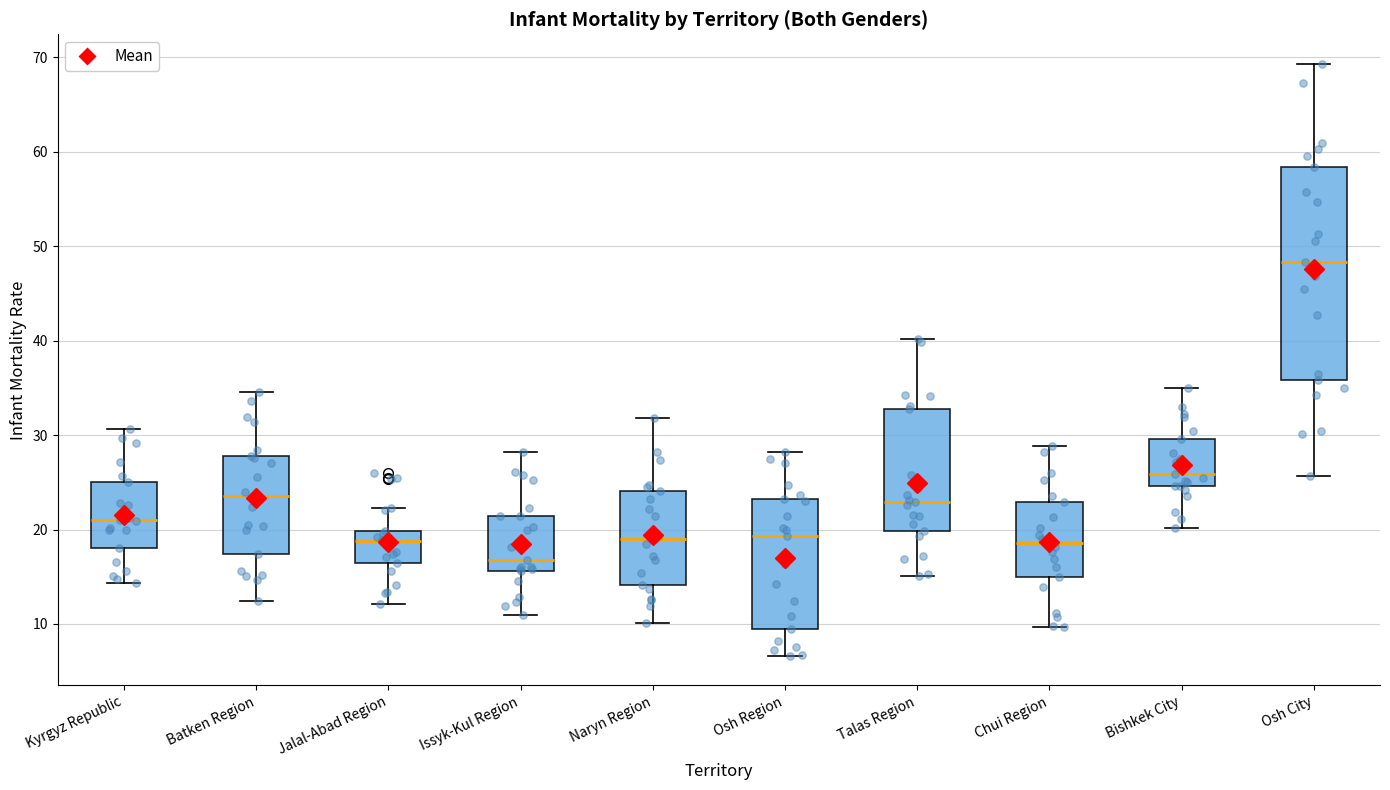

Which box's median line is the lowest?

Issyk-Kul Region